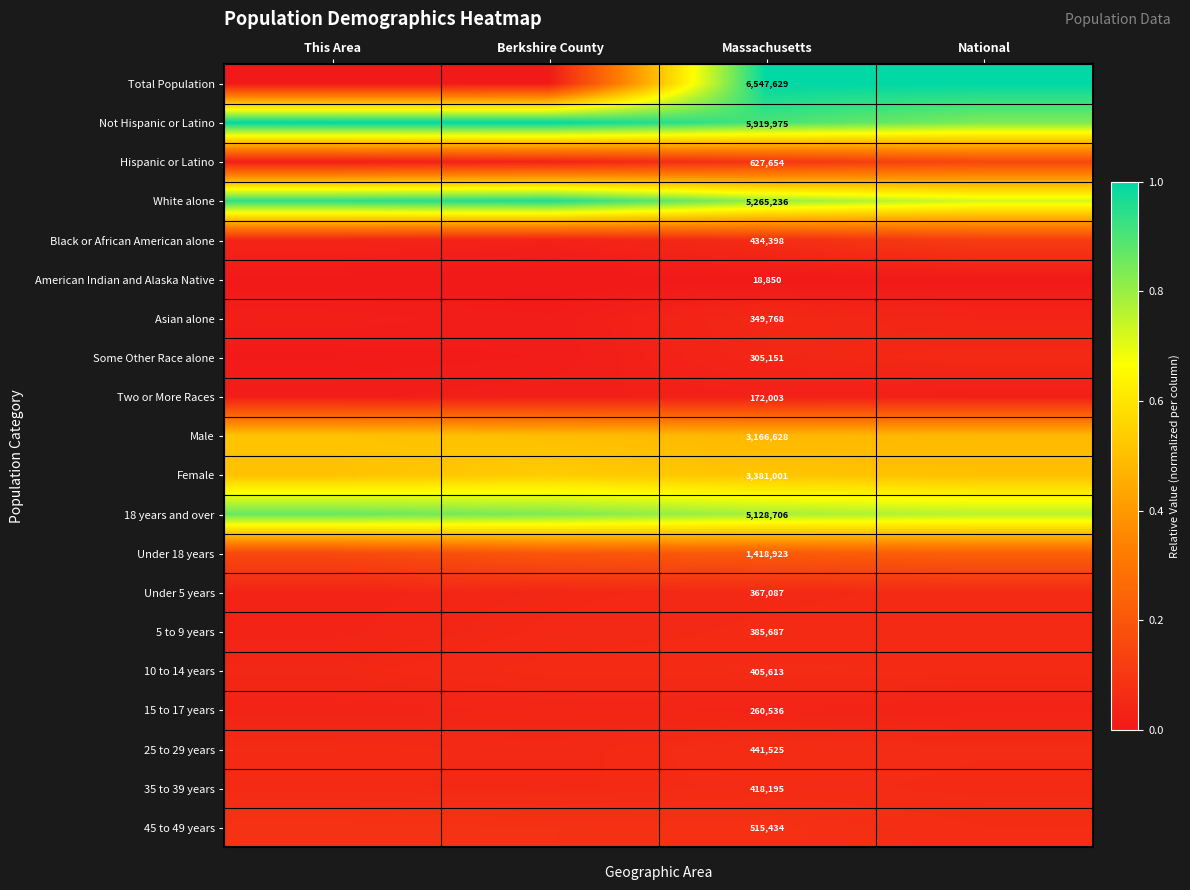

What is the total value across all series at Massachusetts?

5.4